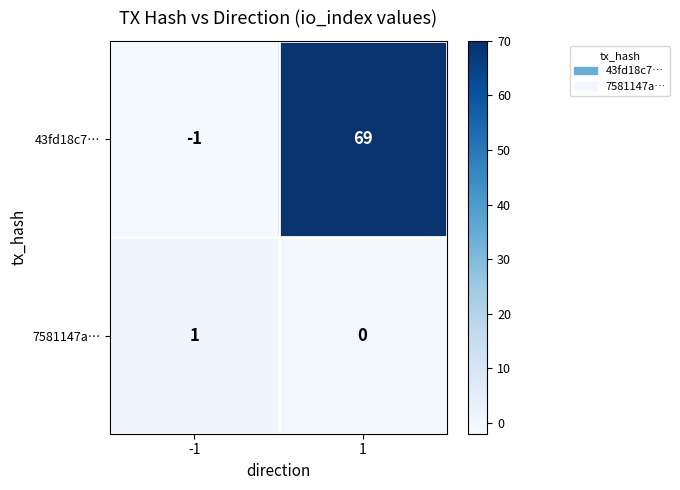

The value of 43fd18c7… at 1 is 17. True or false?

False